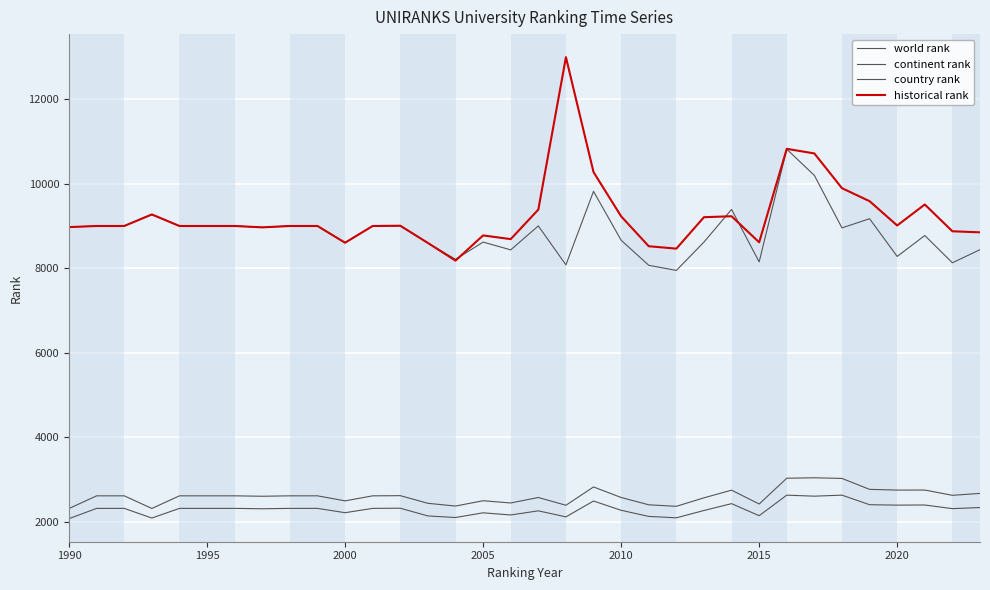

Reading left to right, extract all data points from this chart.

world rank: 8977	9003	9003	9276	9003	9003	9003	8971	9003	9003	8607	9003	9009	8601	8213	8622	8438	9005	8083	9823	8666	8073	7951	8622	9395	8153	10820	10200	8958	9175	8282	8778	8132	8443
continent rank: 2317	2617	2617	2318	2617	2617	2617	2607	2617	2617	2498	2617	2621	2440	2375	2501	2448	2578	2394	2827	2578	2405	2369	2570	2751	2423	3034	3044	3029	2770	2753	2754	2629	2675
country rank: 2077	2320	2320	2091	2320	2320	2320	2311	2320	2320	2218	2320	2324	2141	2104	2215	2164	2262	2119	2494	2275	2130	2097	2270	2432	2147	2633	2609	2633	2407	2397	2400	2314	2340
historical rank: 8977	9003	9003	9276	9003	9003	9003	8971	9003	9003	8607	9003	9009	8601	8184	8780	8692	9391	12998	10278	9232	8524	8467	9211	9234	8617	10829	10720	9898	9590	9015	9512	8878	8853